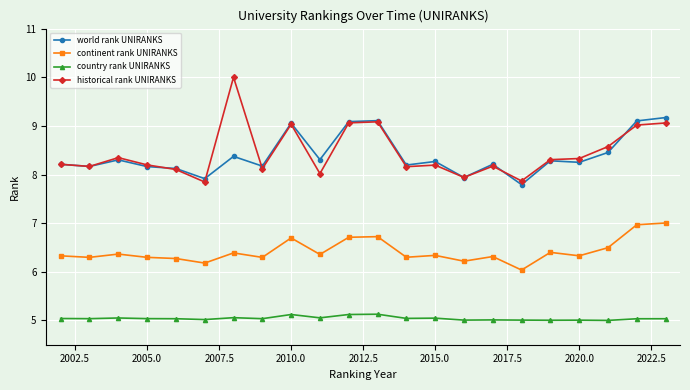

True or false: country rank UNIRANKS and historical rank UNIRANKS cross at least once.

False